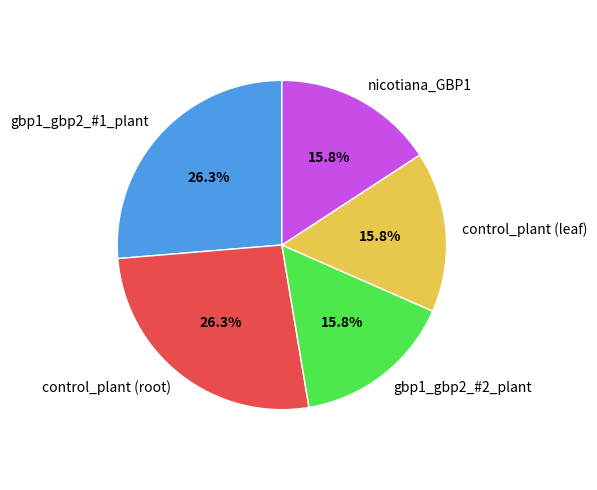

Between gbp1_gbp2_#1_plant and control_plant (leaf), which is larger?

gbp1_gbp2_#1_plant